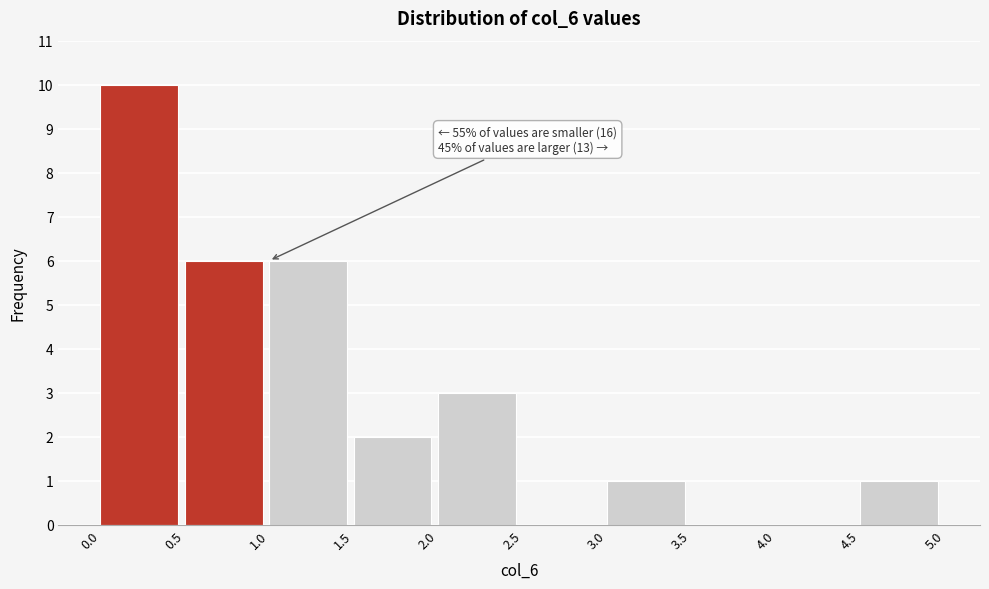

Over which range of the x-axis is the bar tallest?

0.0 to 0.5